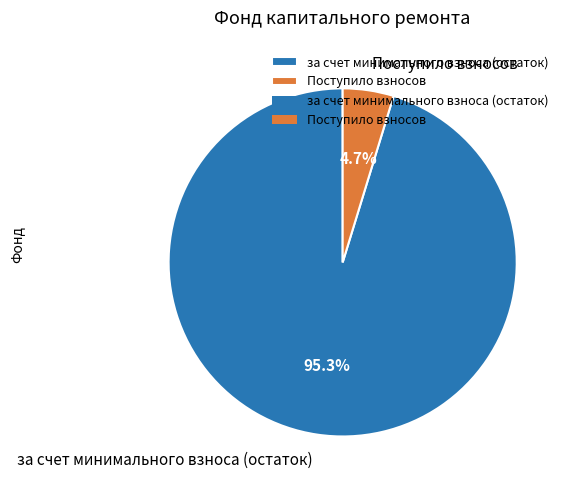

To the nearest percent, what is the difference between the largest and smallest slice percentages?

91%